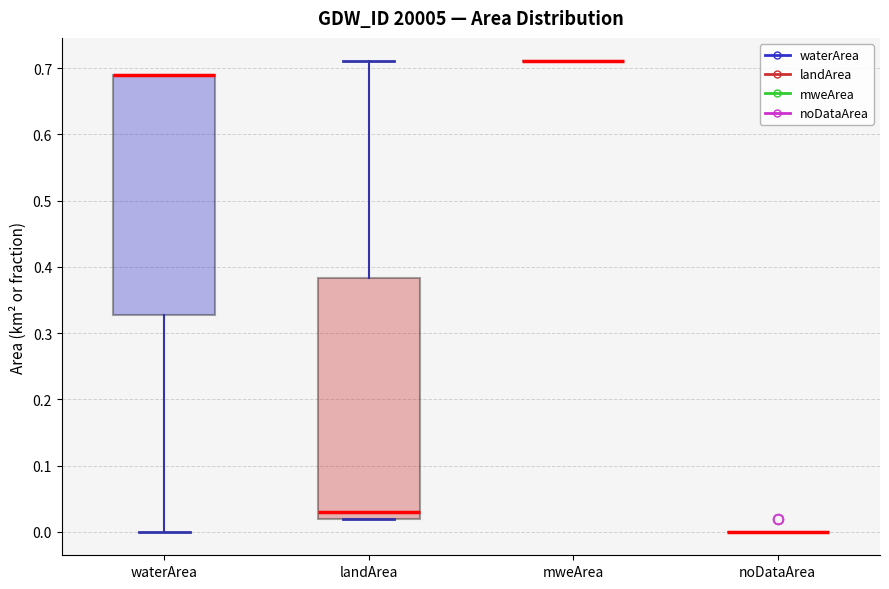

Reading left to right, read every box against the y-axis: the position of its median line, the range the box covers, and the ends of its whiskers. The values are not printed on the chart, so give them approximately, as read against the axis.

waterArea: median 0.69 (drawn on the box's upper edge), box 0.33 to 0.69, whiskers 0.00 to 0.69
landArea: median 0.03, box 0.02 to 0.38, whiskers 0.02 to 0.71
mweArea: box collapsed to a line at 0.71, whiskers 0.71 to 0.71
noDataArea: box collapsed to a line at 0.00, whiskers 0.00 to 0.00